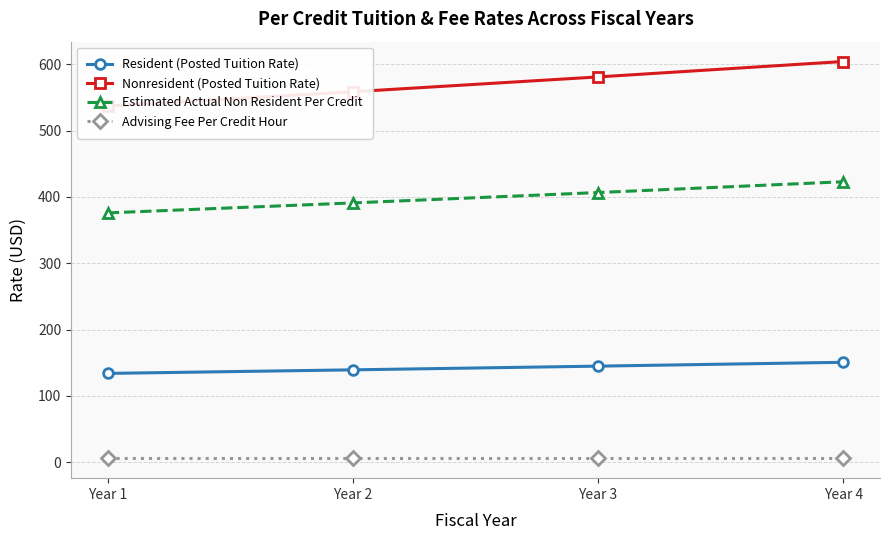

List the series in order of their overall mean, lowest first.

Advising Fee Per Credit Hour, Resident (Posted Tuition Rate), Estimated Actual Non Resident Per Credit, Nonresident (Posted Tuition Rate)